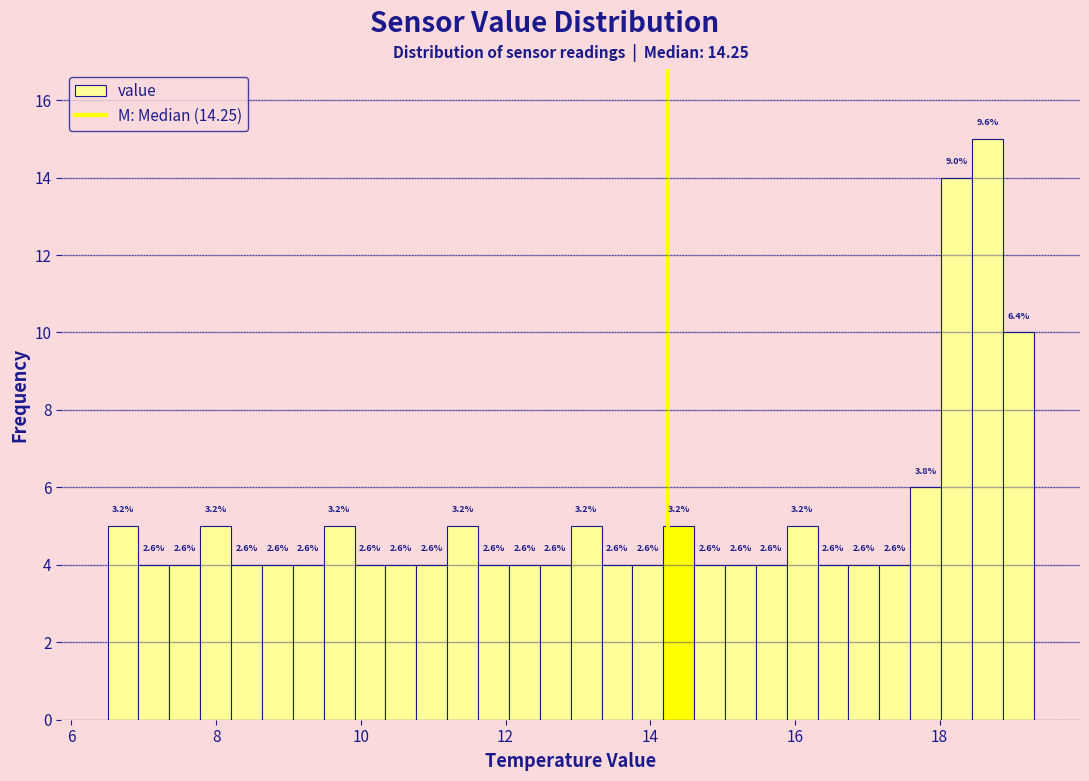

Around what value on the x-axis is the tallest bar? Give the approximate position of its centre, as read against the axis.

18.6